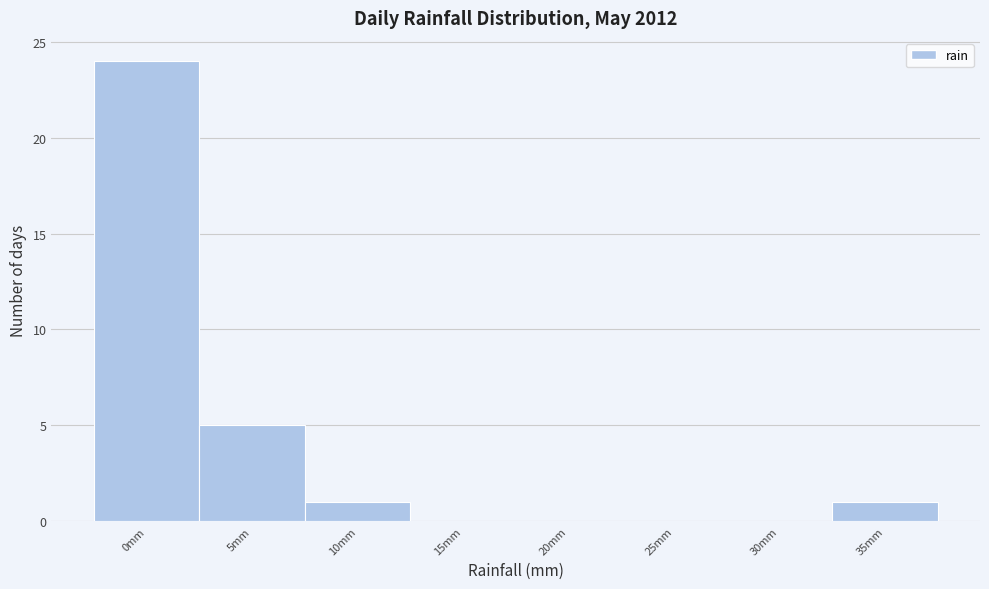

Reading right to left, list all the values displayed in this chart.

35mm=1	30mm=0	25mm=0	20mm=0	15mm=0	10mm=1	5mm=5	0mm=24